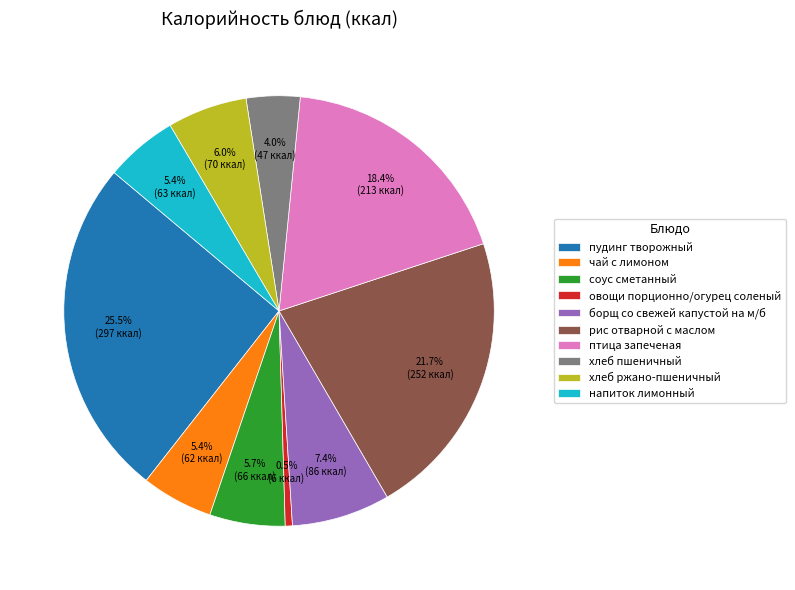

To the nearest percent, what percentage of the pie is напиток лимонный?

5%